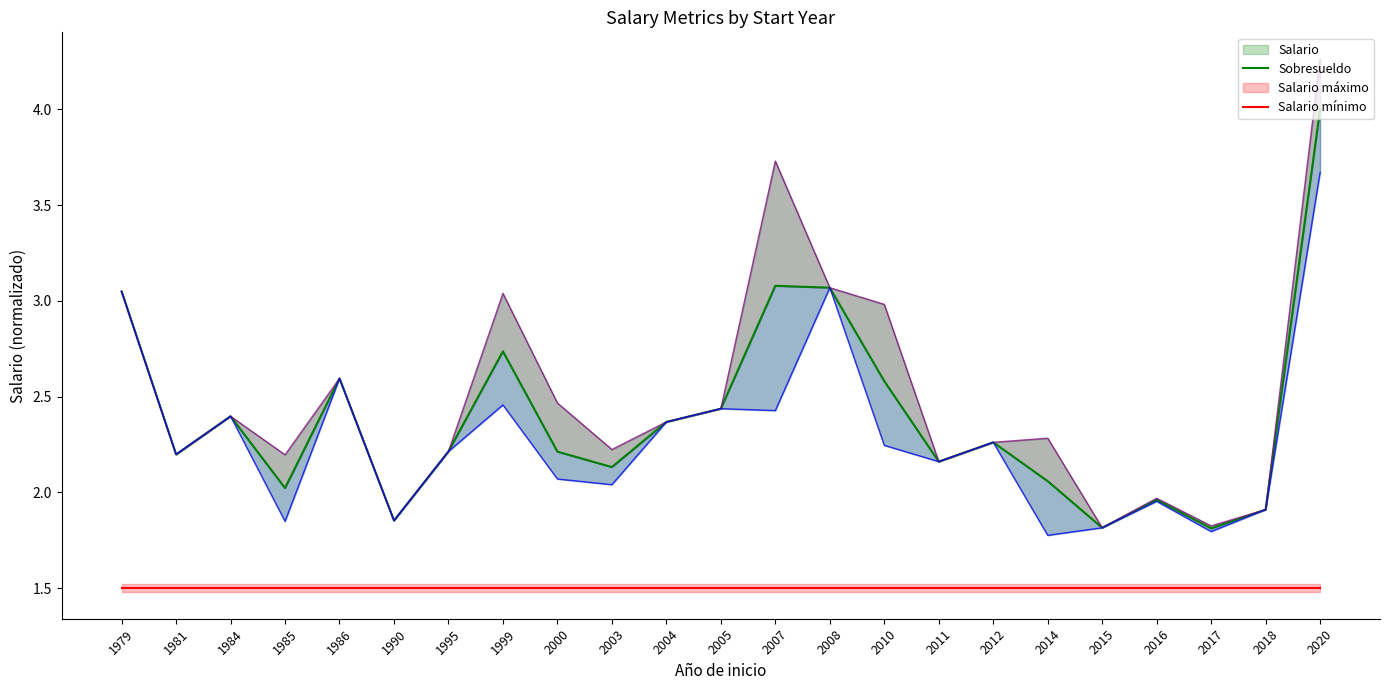

How many interior local valleys does the Salario máximo series have?

7